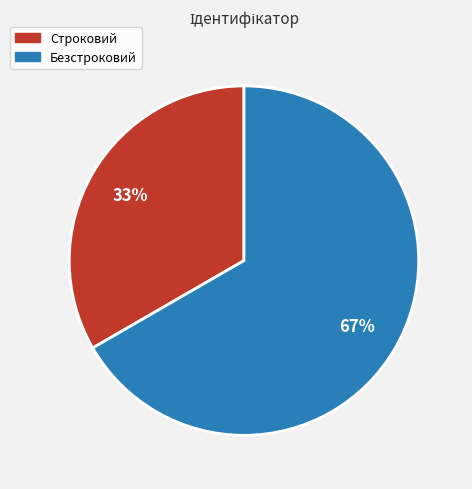

Approximately how many times larger is the value at Строковий compared to Безстроковий?

0.5